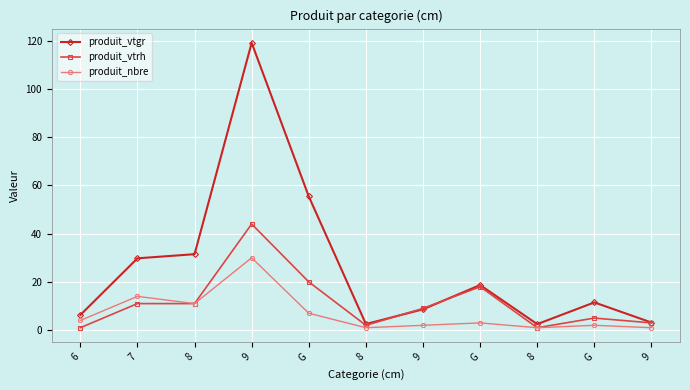

What is the label of the 8th point from the right?

9